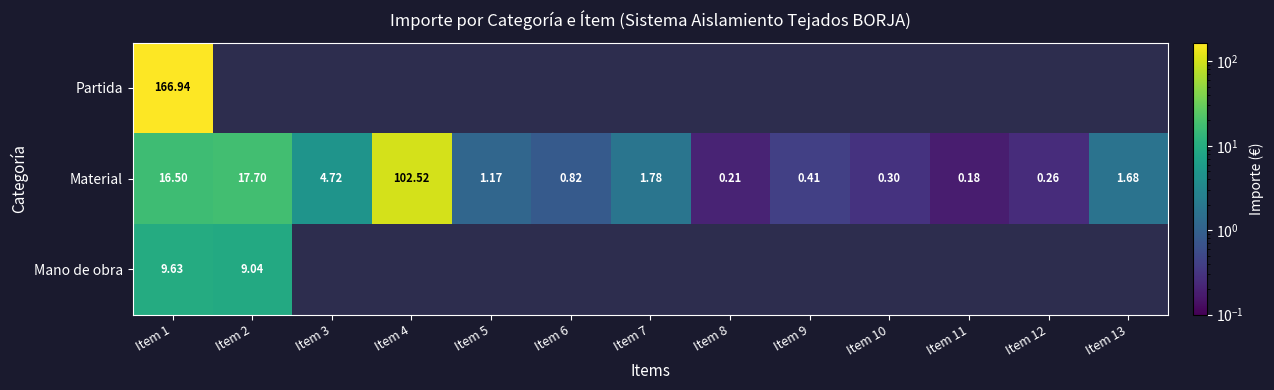

How many values in the Material series exceed 1?

7